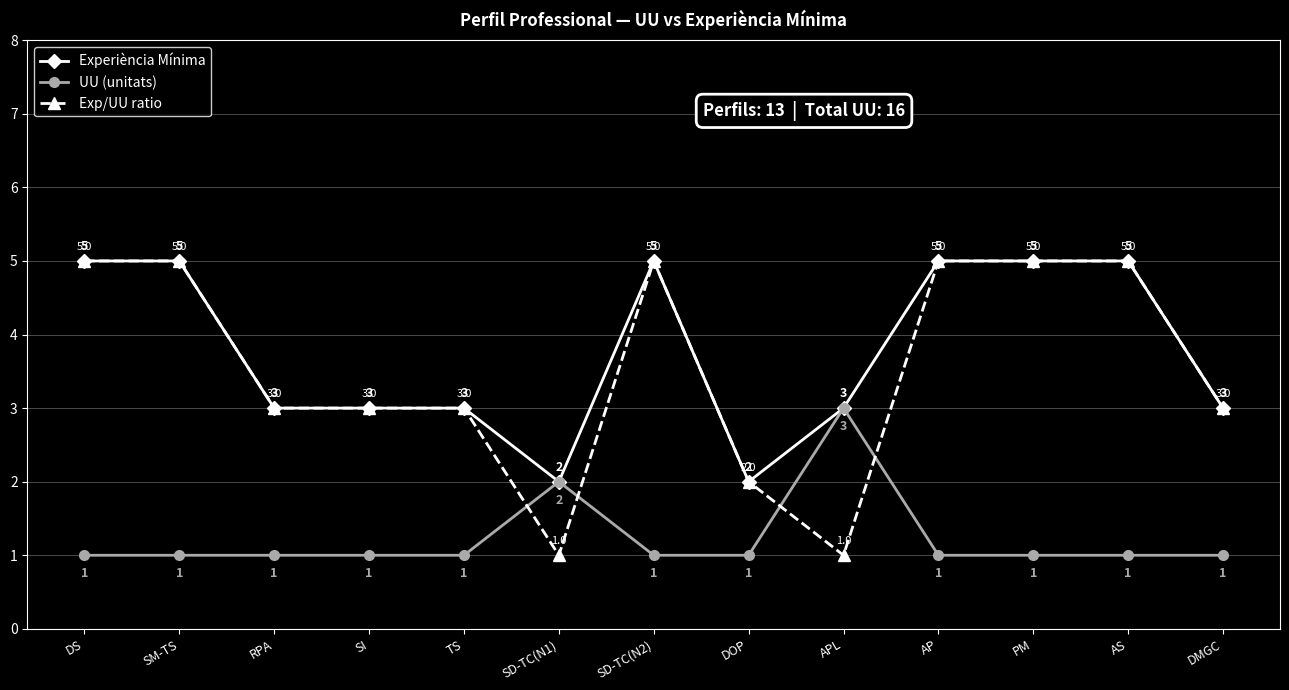

Which series has the largest range (max minus min)?

Exp/UU ratio